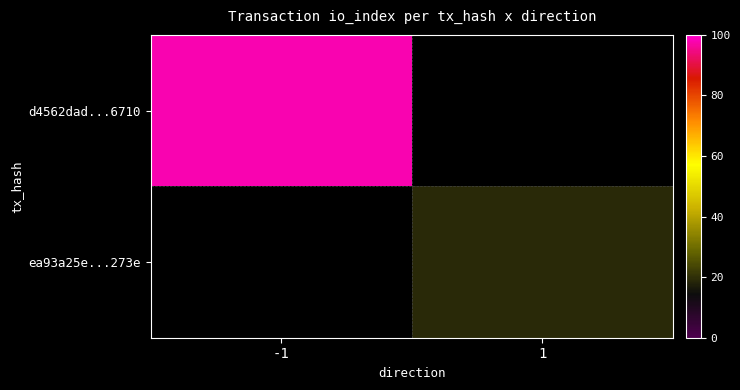

Which series has the largest range (max minus min)?

d4562dad...6710